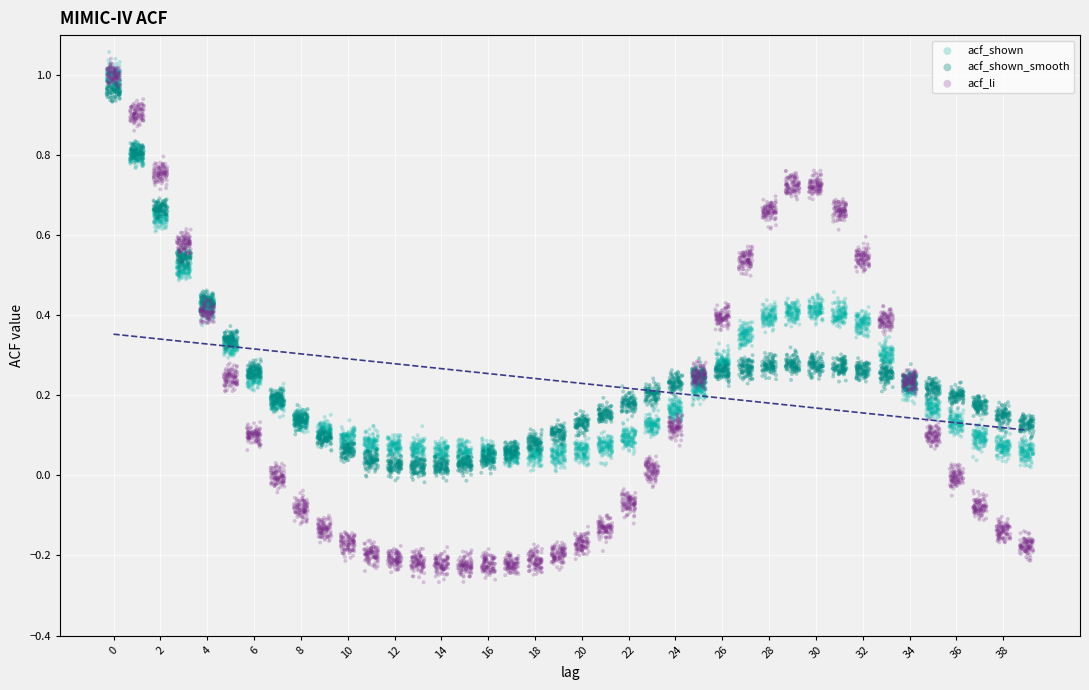

Which series has the largest Y range (max minus min)?

acf_li